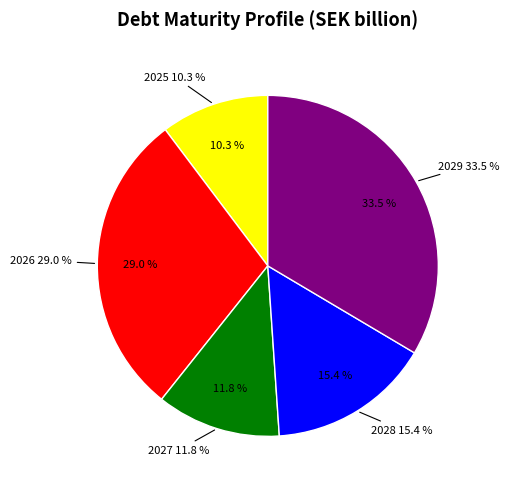

Which category has the smallest portion of the pie?

2025